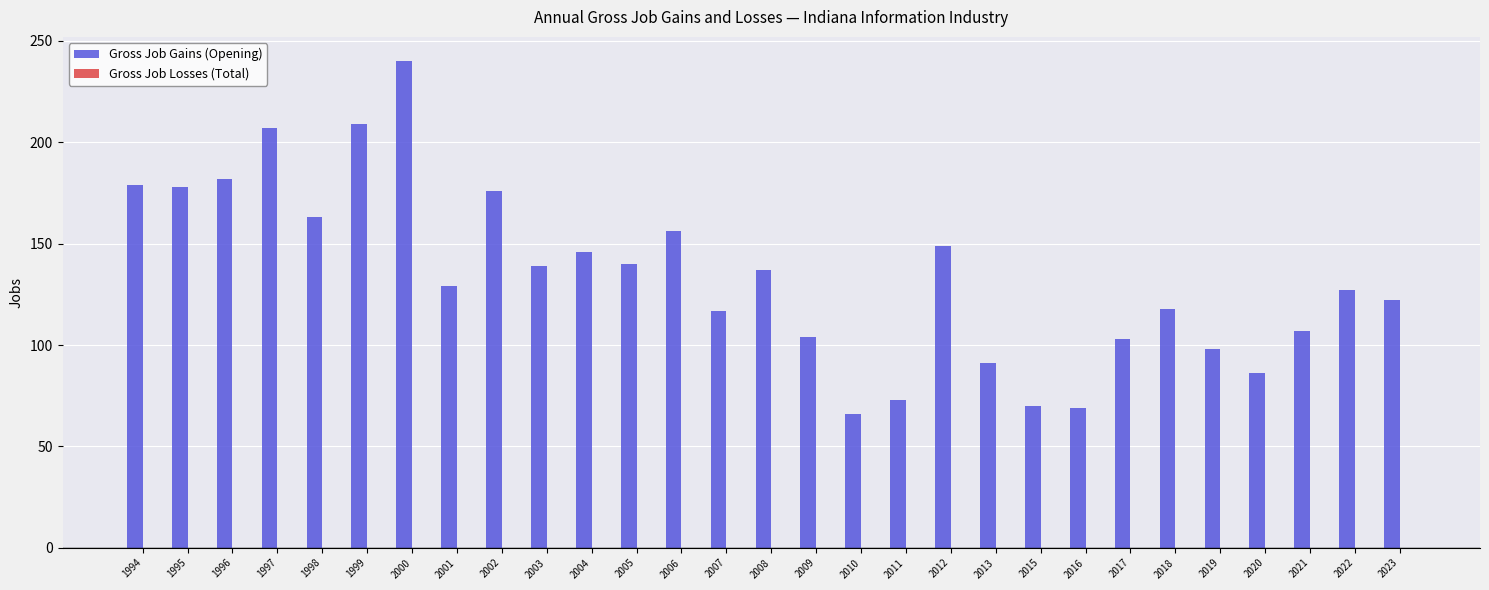

Which category has the lowest value across all series?

2010